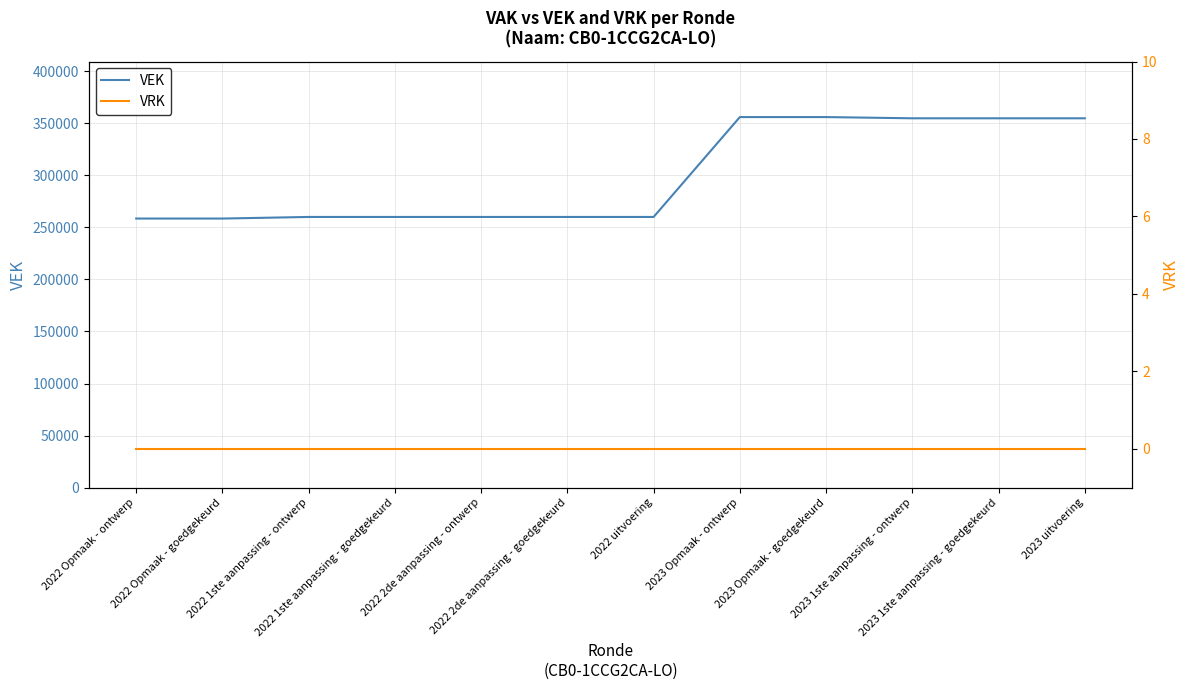

What position from the right is 2023 1ste aanpassing - ontwerp?

3